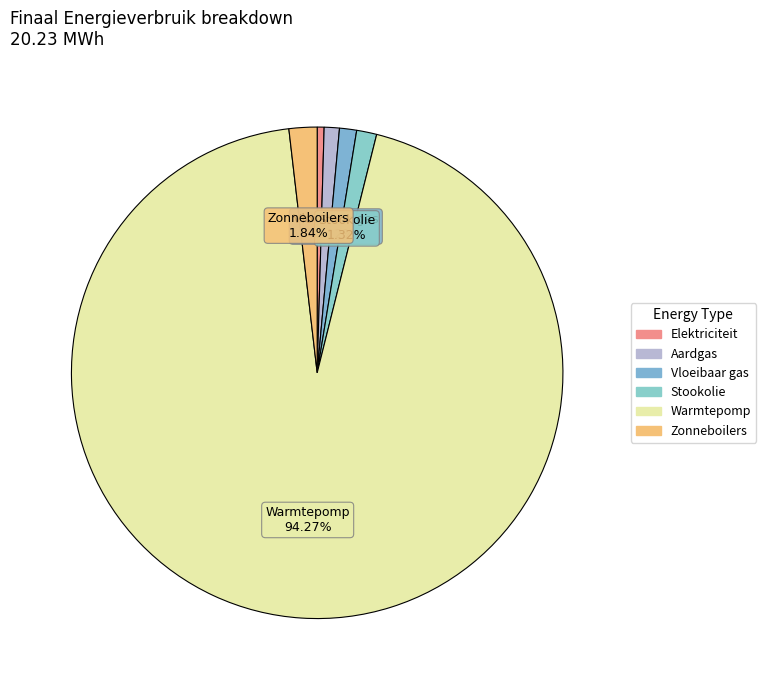

Which category has the smallest portion of the pie?

Elektriciteit